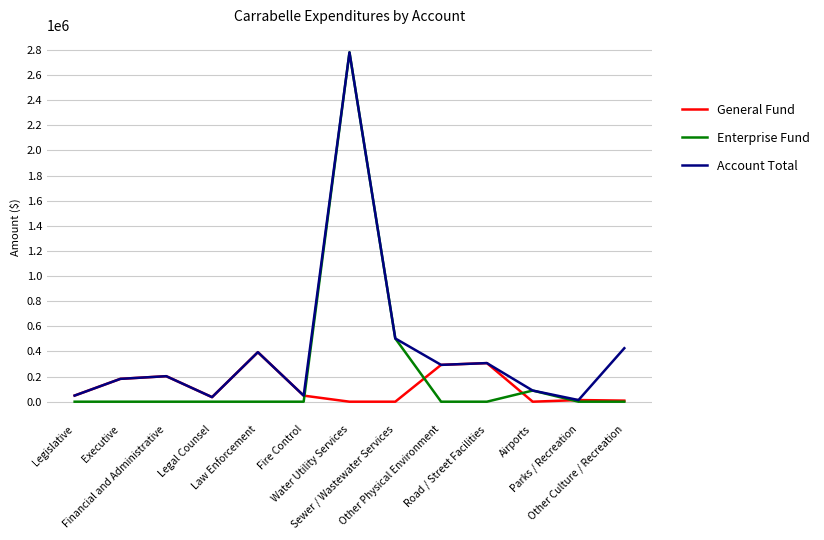

At which category is the sum across all series the highest?

Water Utility Services